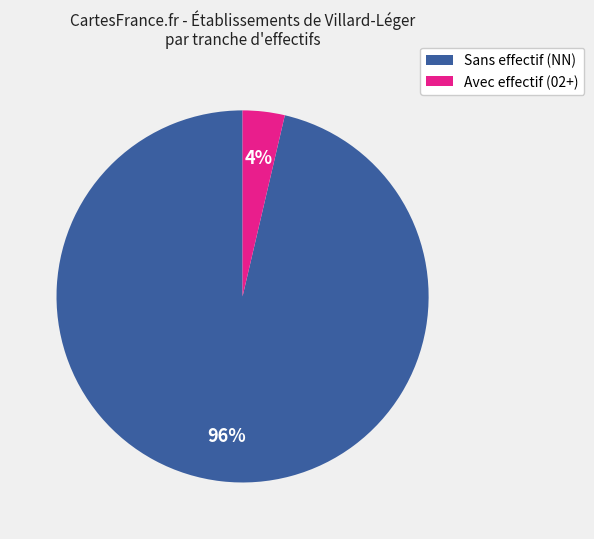

To the nearest percent, what is the average slice percentage?

50%